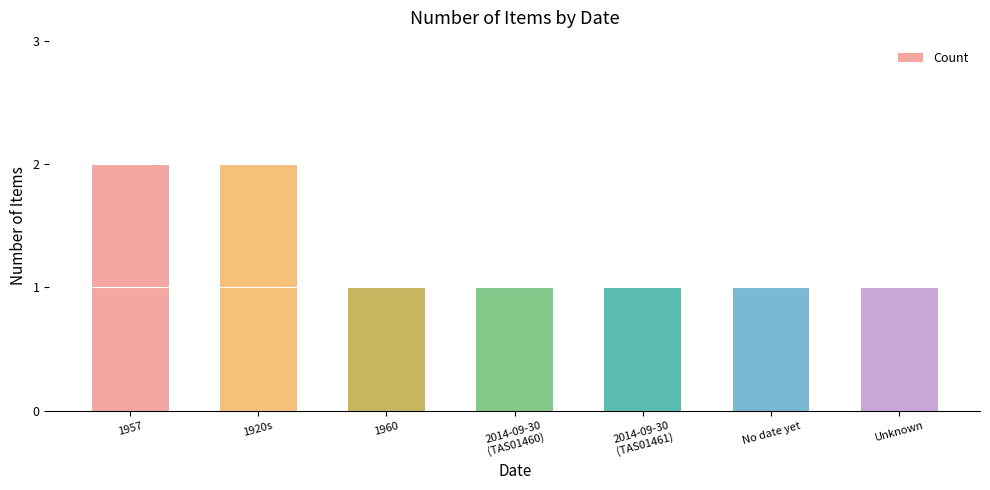

What is the sum of all values?

9